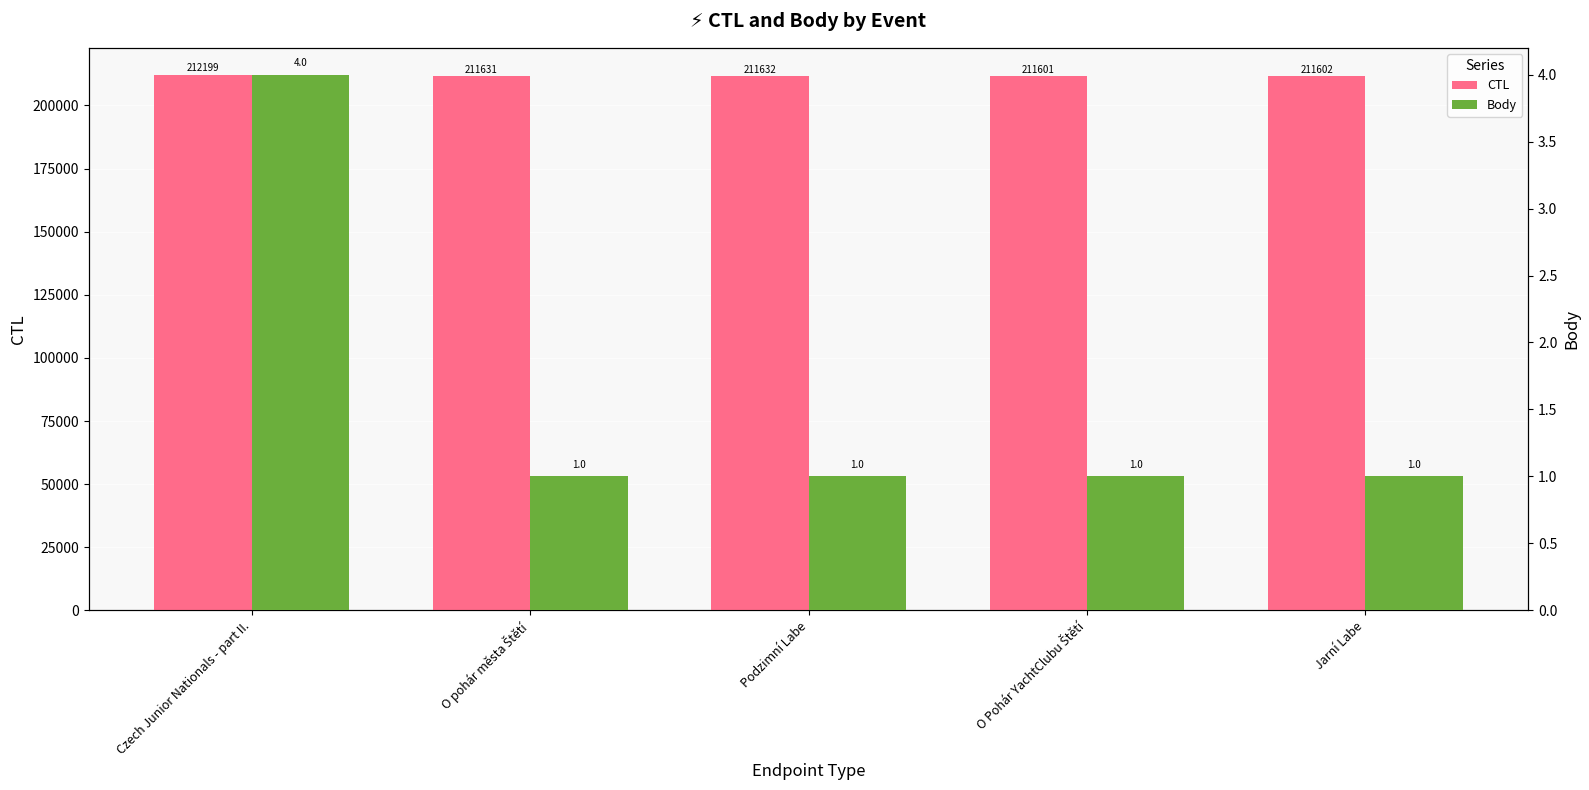

What is the approximate value of CTL at Jarní Labe?

211602